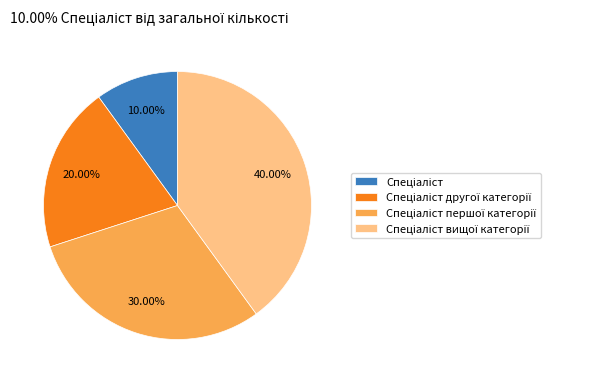

Is there any slice that represents more than half of the pie?

No